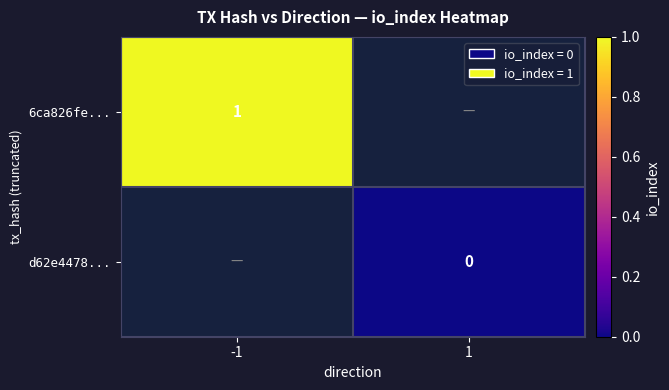

How many categories are shown in the chart?

2